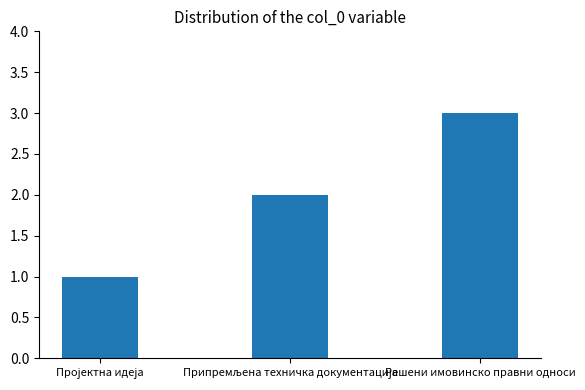

Which label corresponds to the largest value in the chart?

Решени имовинско правни односи